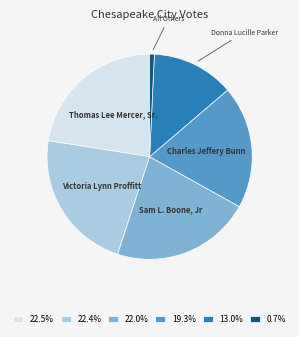

Does any single category account for the majority?

No